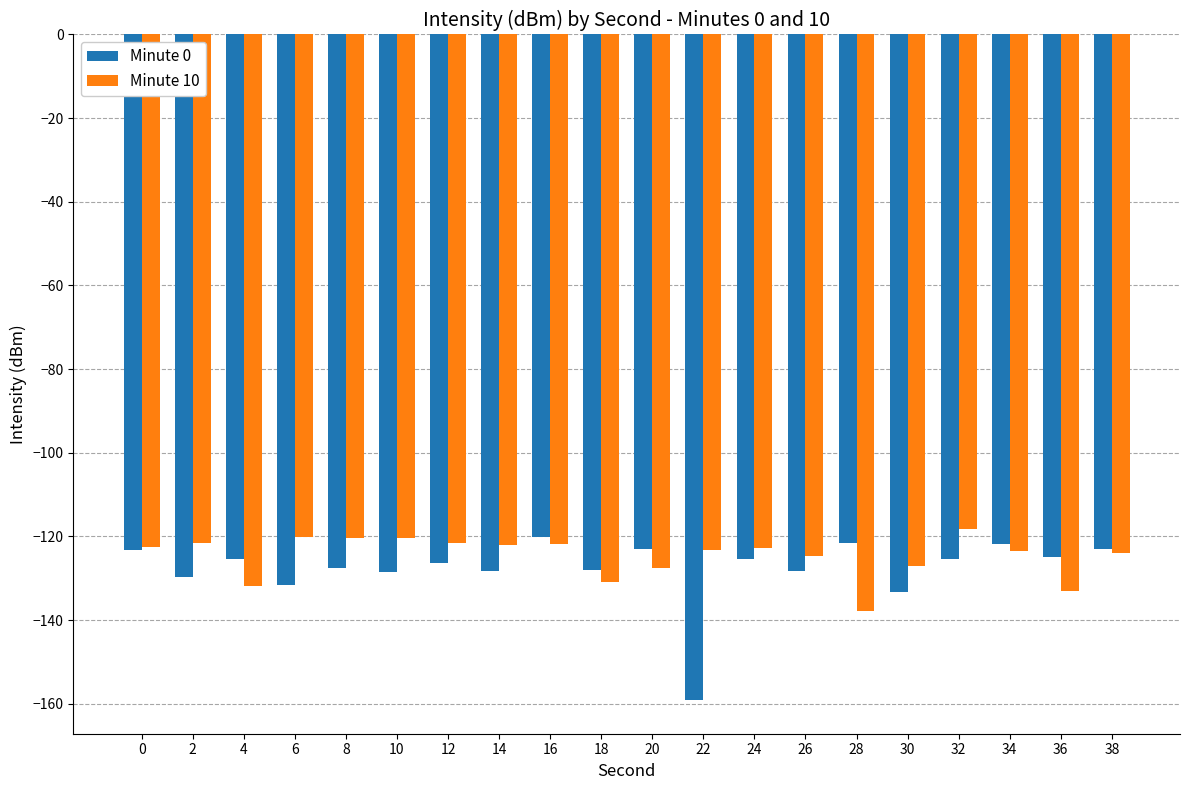

What is the difference between the maximum and second lowest values in the Minute 0 series?

13.2